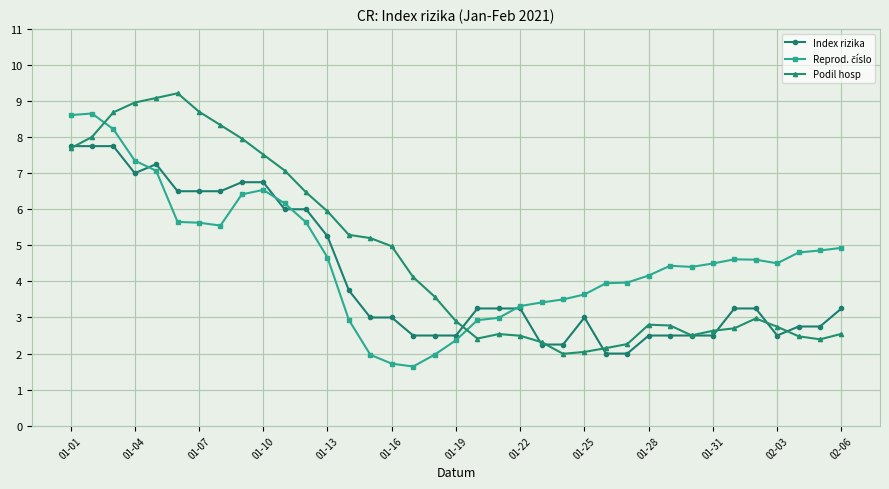

What is the lowest value of the Podil hosp series?

2.0